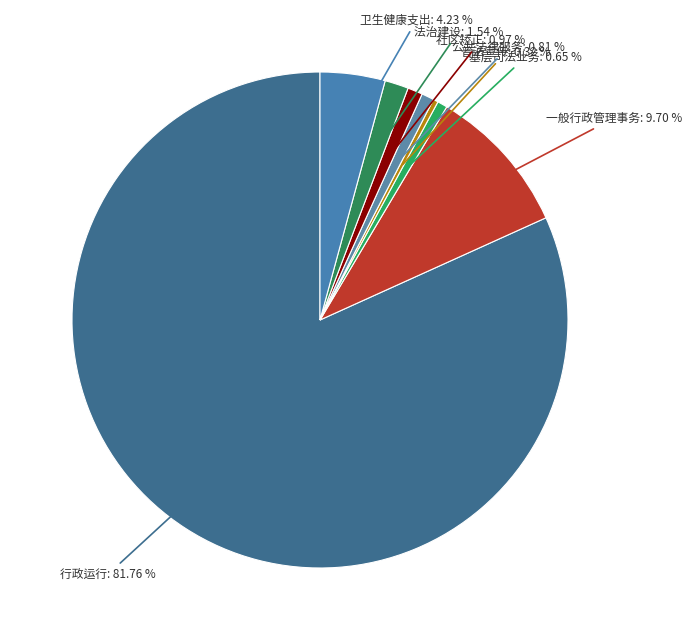

How many slices are in this pie chart?

8